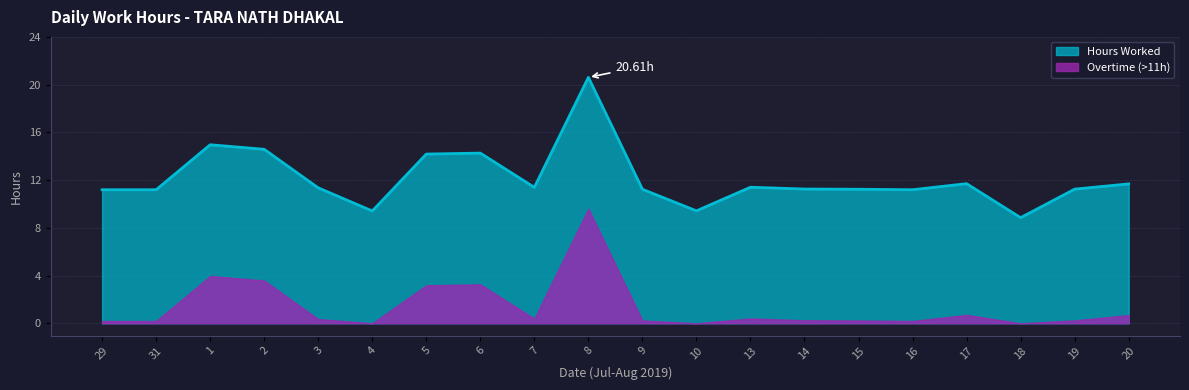

Rank the categories by value from lowest to highest.

18, 4, 10, 29, 31, 16, 9, 15, 19, 14, 3, 7, 13, 20, 17, 5, 6, 2, 1, 8